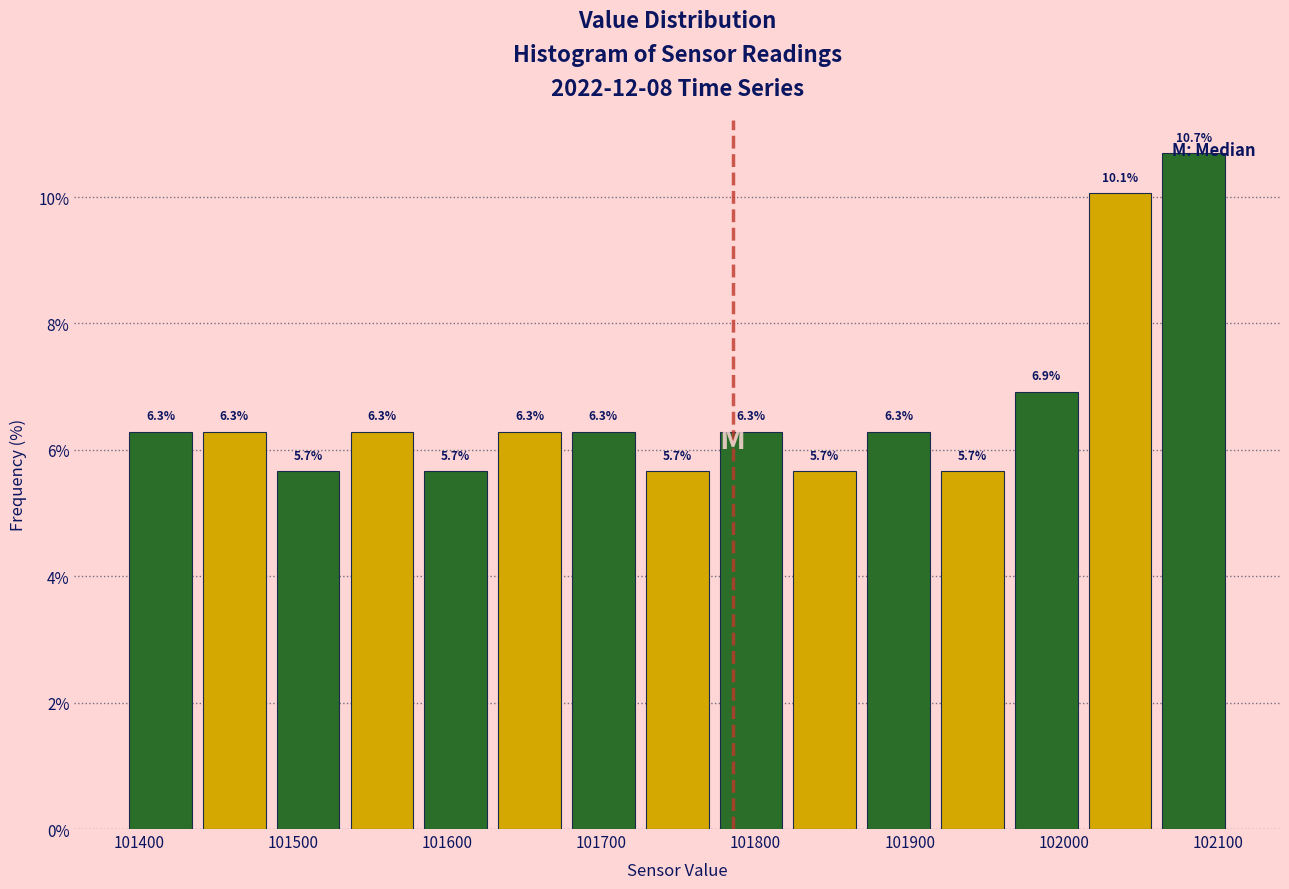

Reading left to right, transcribe this chart: for each bar, give the range it covers on the x-axis and its height. The bar edges are not printed on the chart, so give them approximately, as read against the axis.

101390 to 101440: 6.3
101440 to 101490: 6.3
101490 to 101530: 5.7
101530 to 101580: 6.3
101580 to 101630: 5.7
101630 to 101680: 6.3
101680 to 101730: 6.3
101730 to 101770: 5.7
101770 to 101820: 6.3
101820 to 101870: 5.7
101870 to 101920: 6.3
101920 to 101960: 5.7
101960 to 102010: 6.9
102010 to 102060: 10.1
102060 to 102110: 10.7